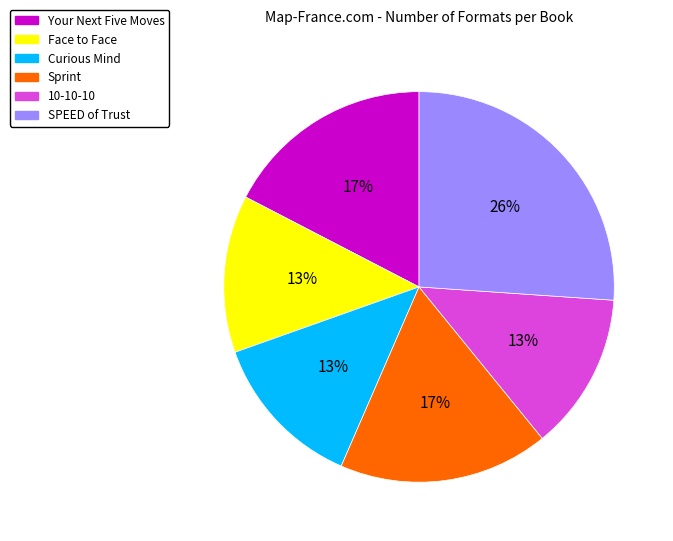

Is Your Next Five Moves the majority of the pie?

No